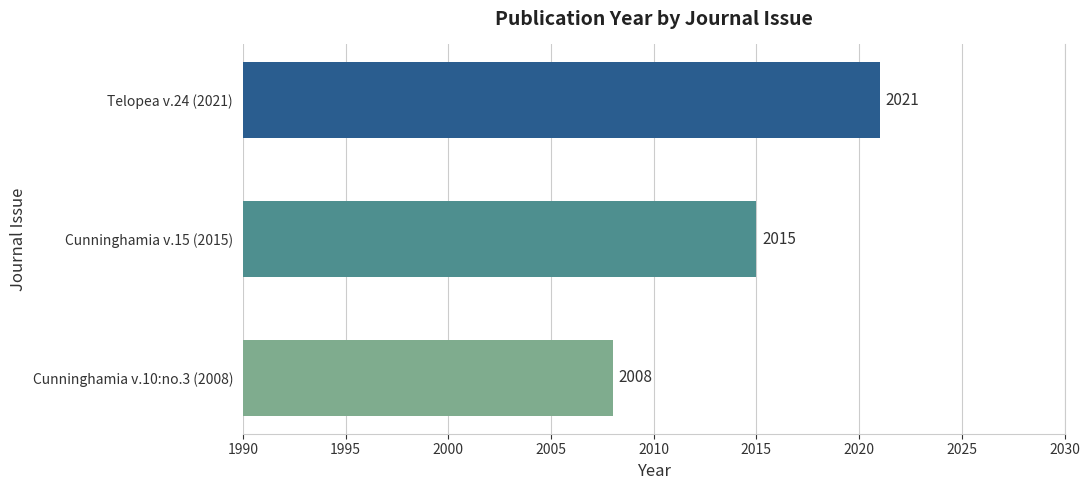

Is it true that the value at Cunninghamia v.15 (2015) is 2015?

True